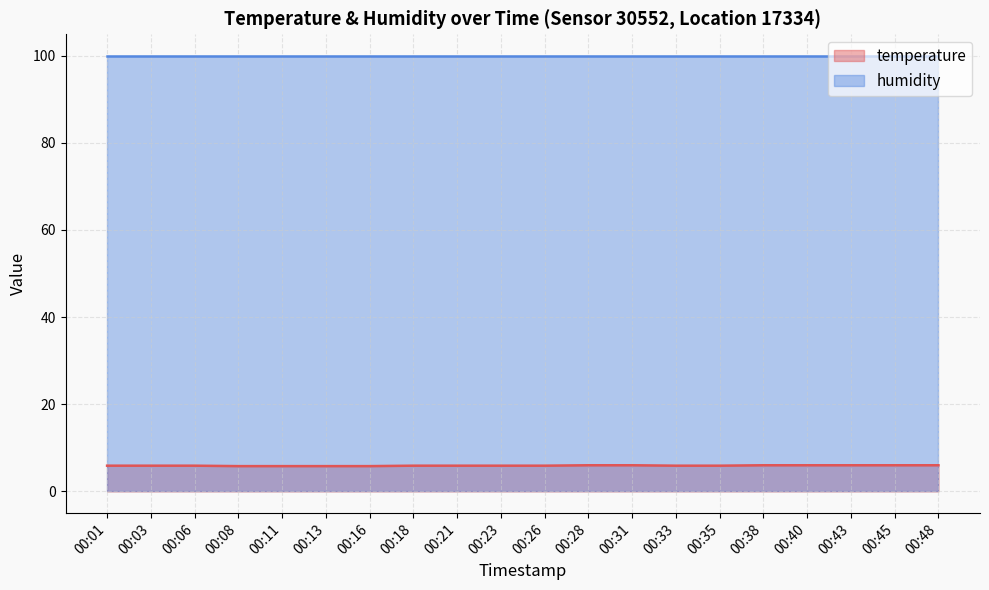

Reading right to left, extract all data points from this chart.

temperature (line): 00:48=6.0	00:45=6.0	00:43=6.0	00:40=6.0	00:38=6.0	00:35=5.9	00:33=5.9	00:31=6.0	00:28=6.0	00:26=5.9	00:23=5.9	00:21=5.9	00:18=5.9	00:16=5.8	00:13=5.8	00:11=5.8	00:08=5.8	00:06=5.9	00:03=5.9	00:01=5.9
humidity (line): 00:48=99.9	00:45=99.9	00:43=99.9	00:40=99.9	00:38=99.9	00:35=99.9	00:33=99.9	00:31=99.9	00:28=99.9	00:26=99.9	00:23=99.9	00:21=99.9	00:18=99.9	00:16=99.9	00:13=99.9	00:11=99.9	00:08=99.9	00:06=99.9	00:03=99.9	00:01=99.9